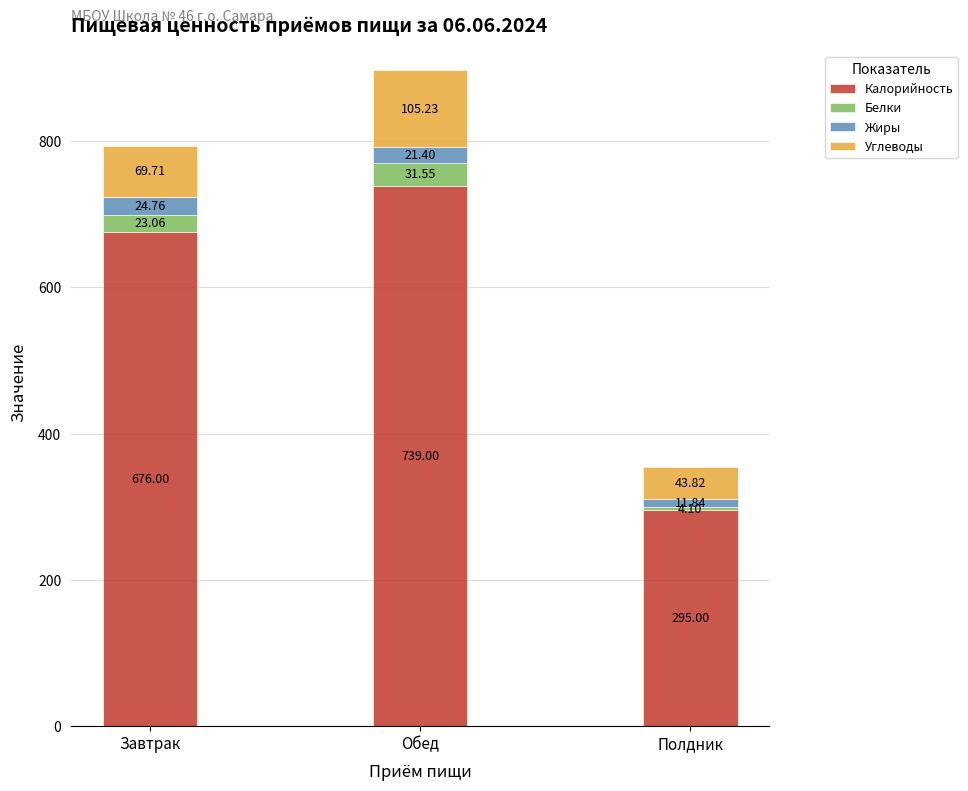

What are all the series names shown in the legend?

Калорийность, Белки, Жиры, Углеводы